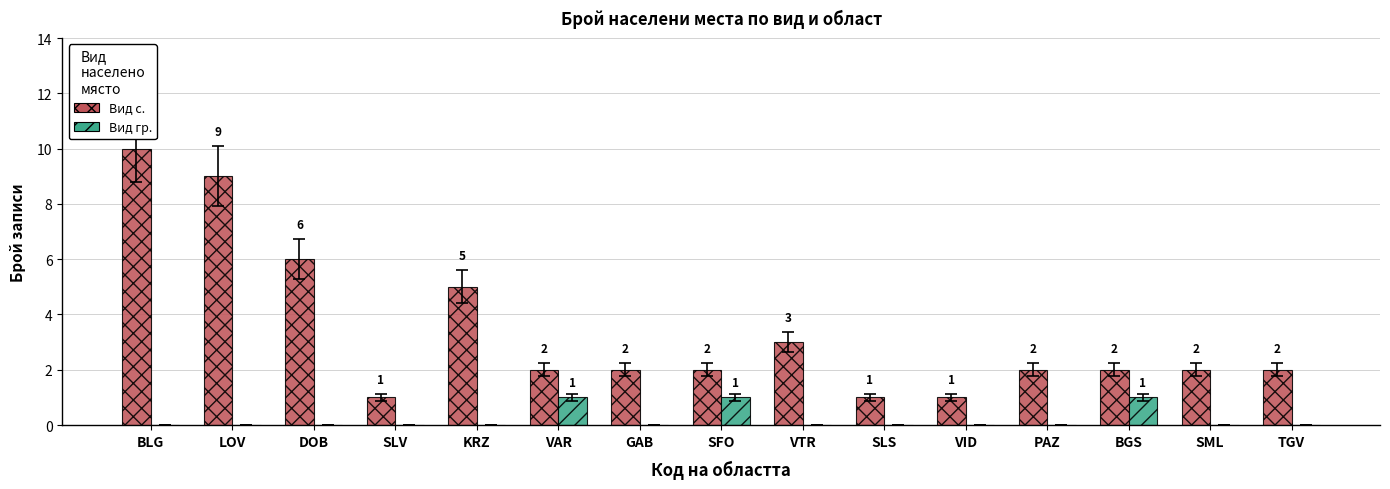

At which category does the chart reach its peak across all series?

BLG